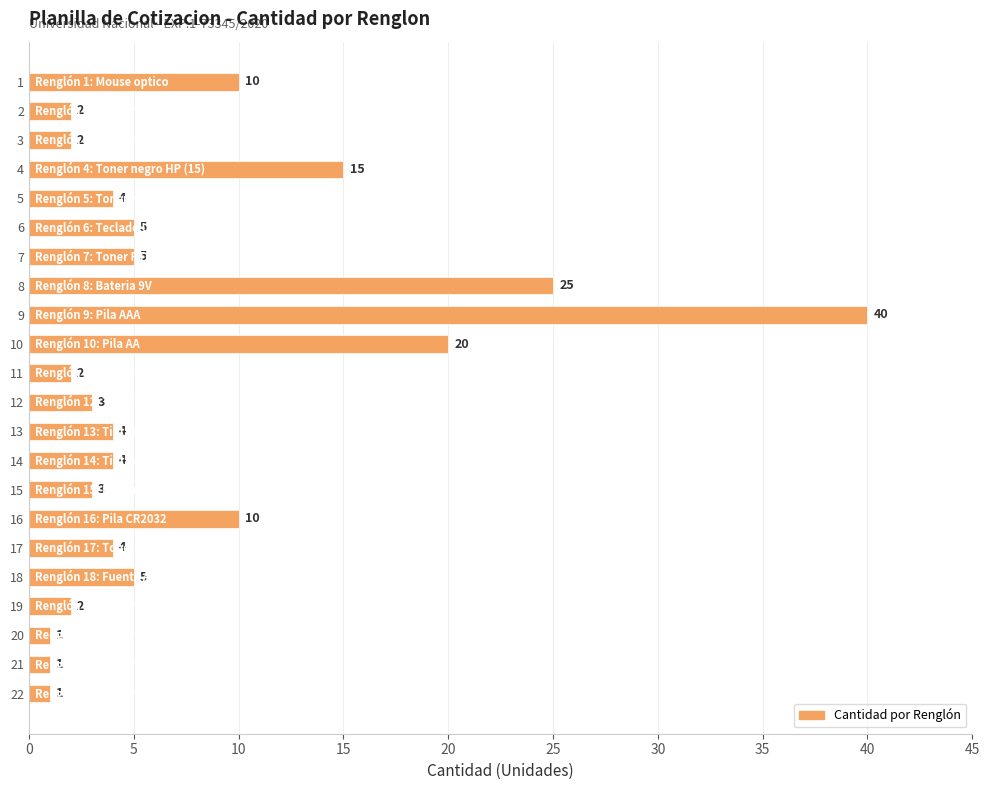

What is the greatest value displayed?

40